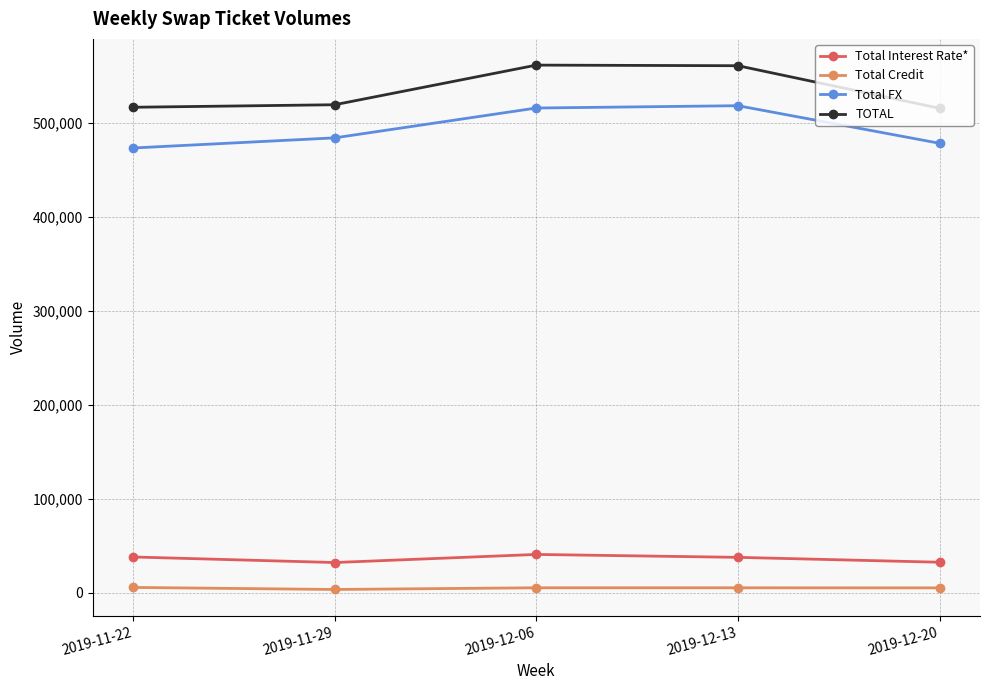

True or false: TOTAL has more than 2 points higher than both neighbors.

False